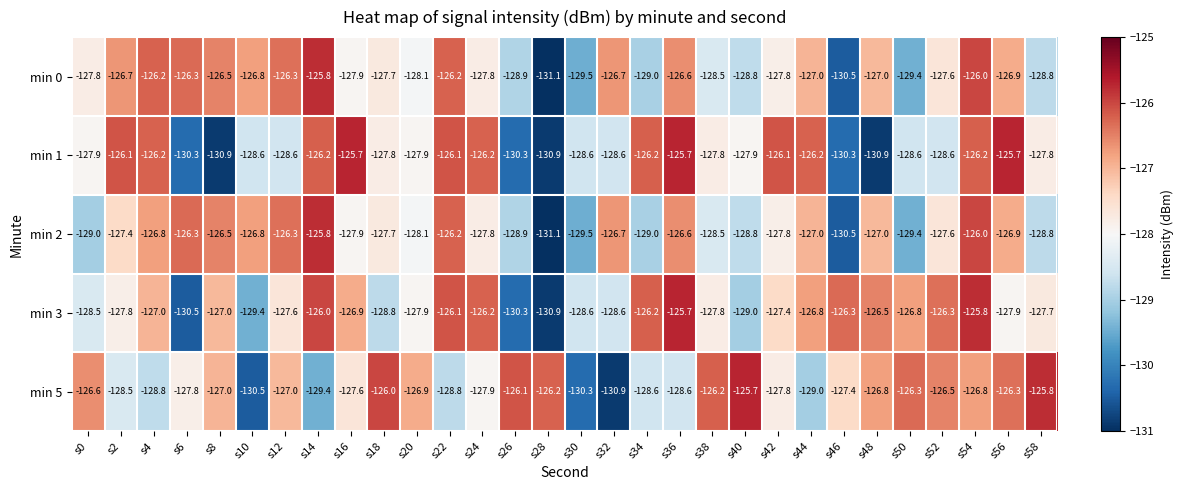

What is the difference between the highest and lowest values at s22?

2.7